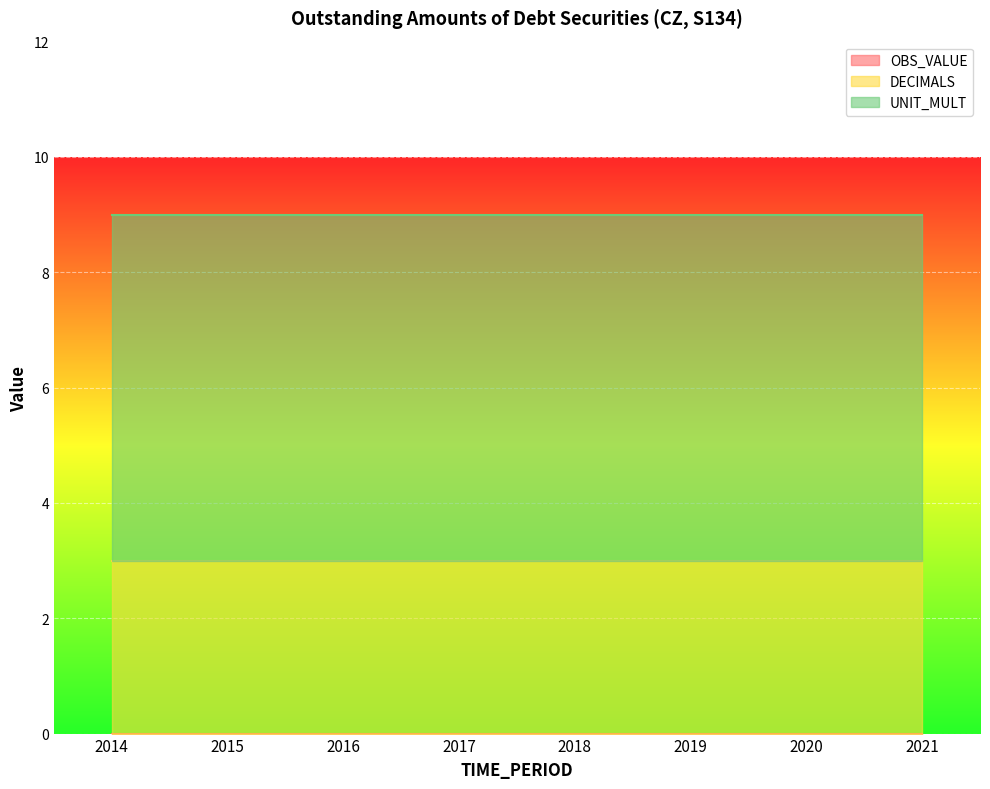

Which series has the largest range (max minus min)?

OBS_VALUE